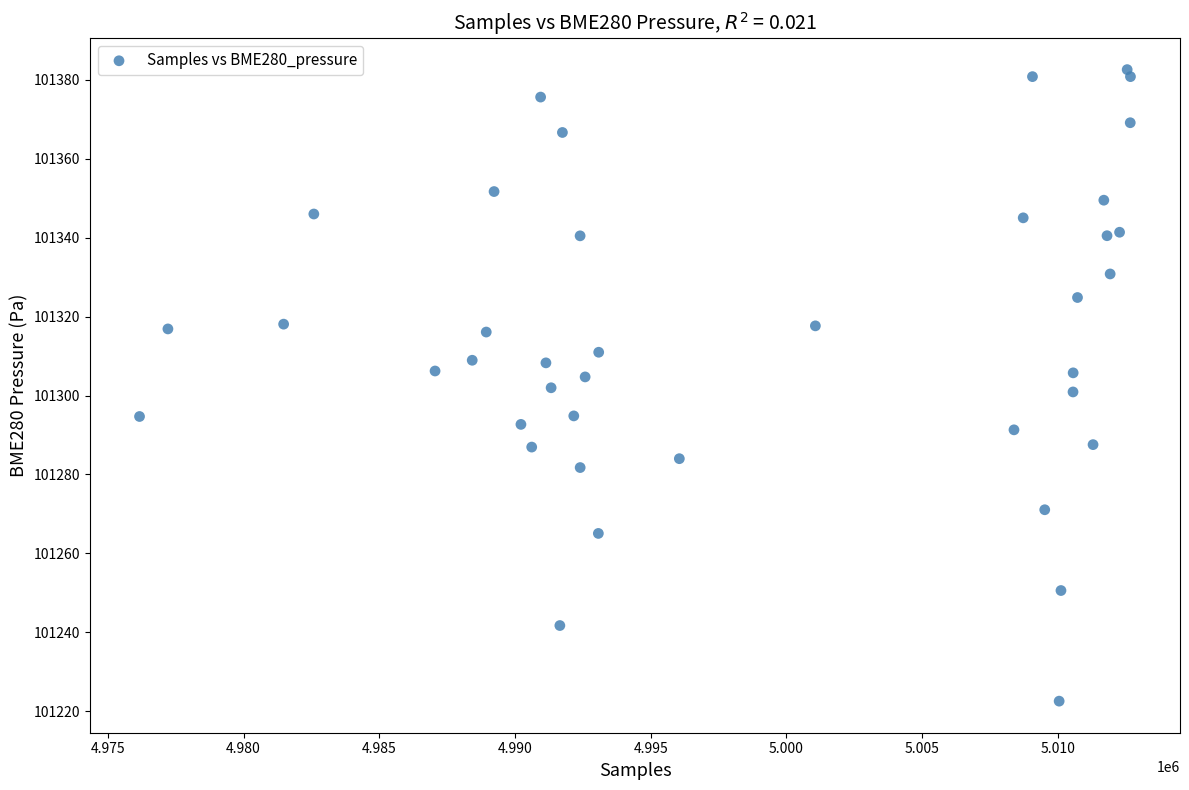

What is the range of Y values (max minus min)?

160.0